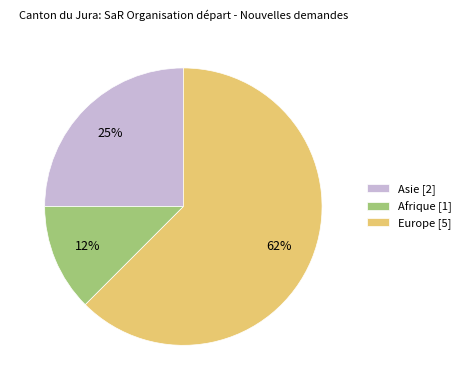

To the nearest percent, what is the average slice percentage?

33%